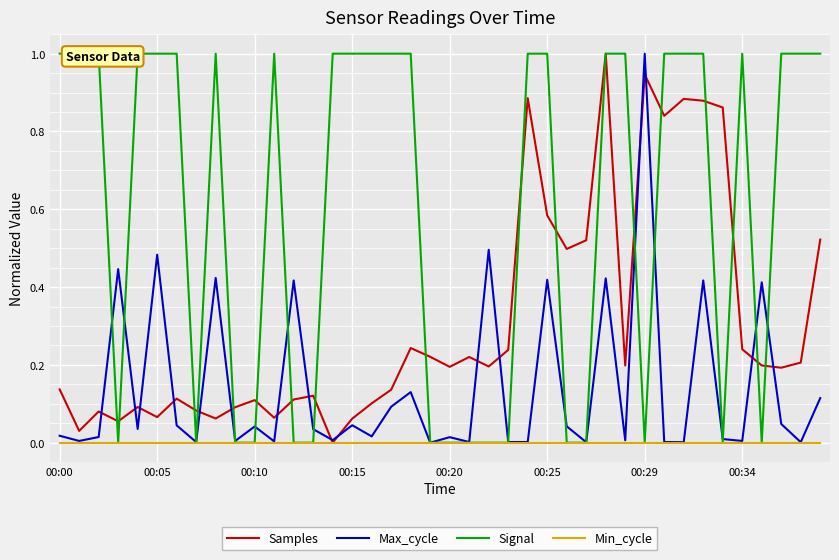

At which label does Max_cycle reach its peak?

00:29